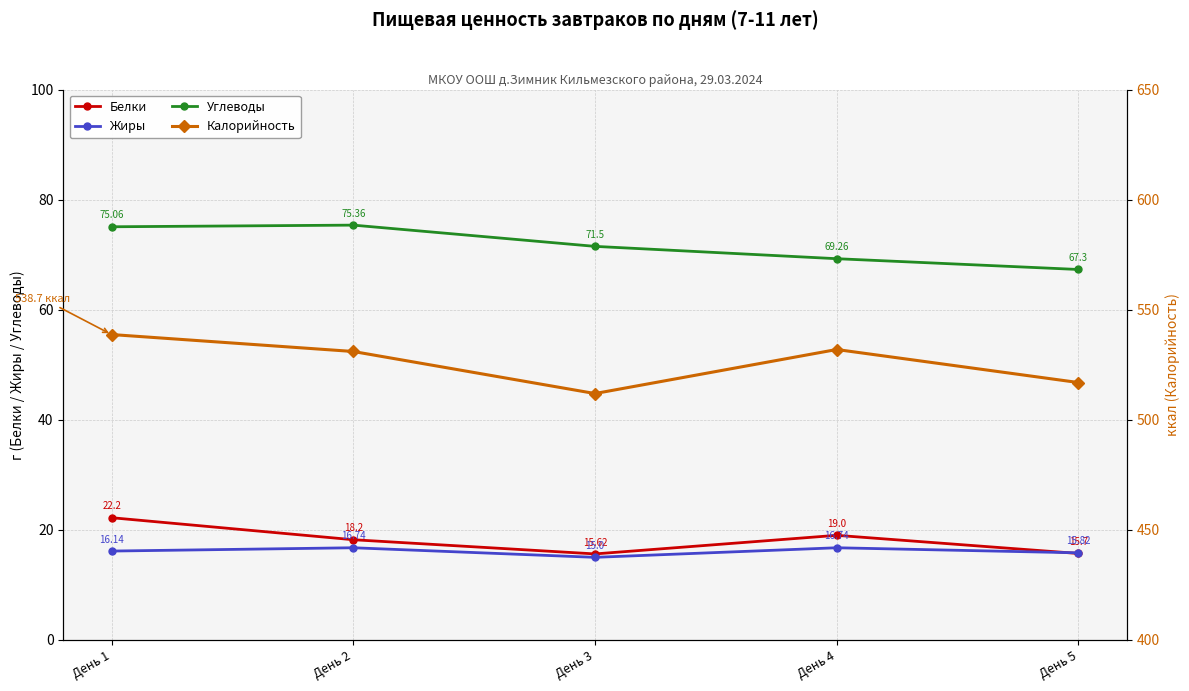

At which category is the sum across all series the highest?

День 1